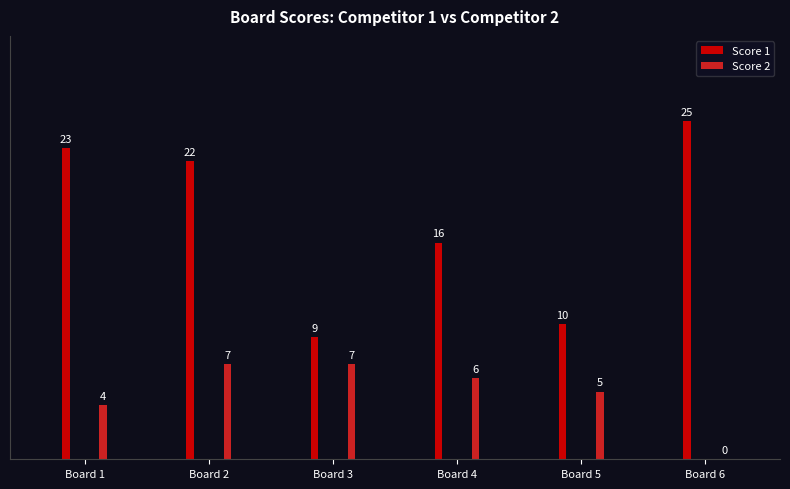

Which series has the widest spread of values?

Score 1